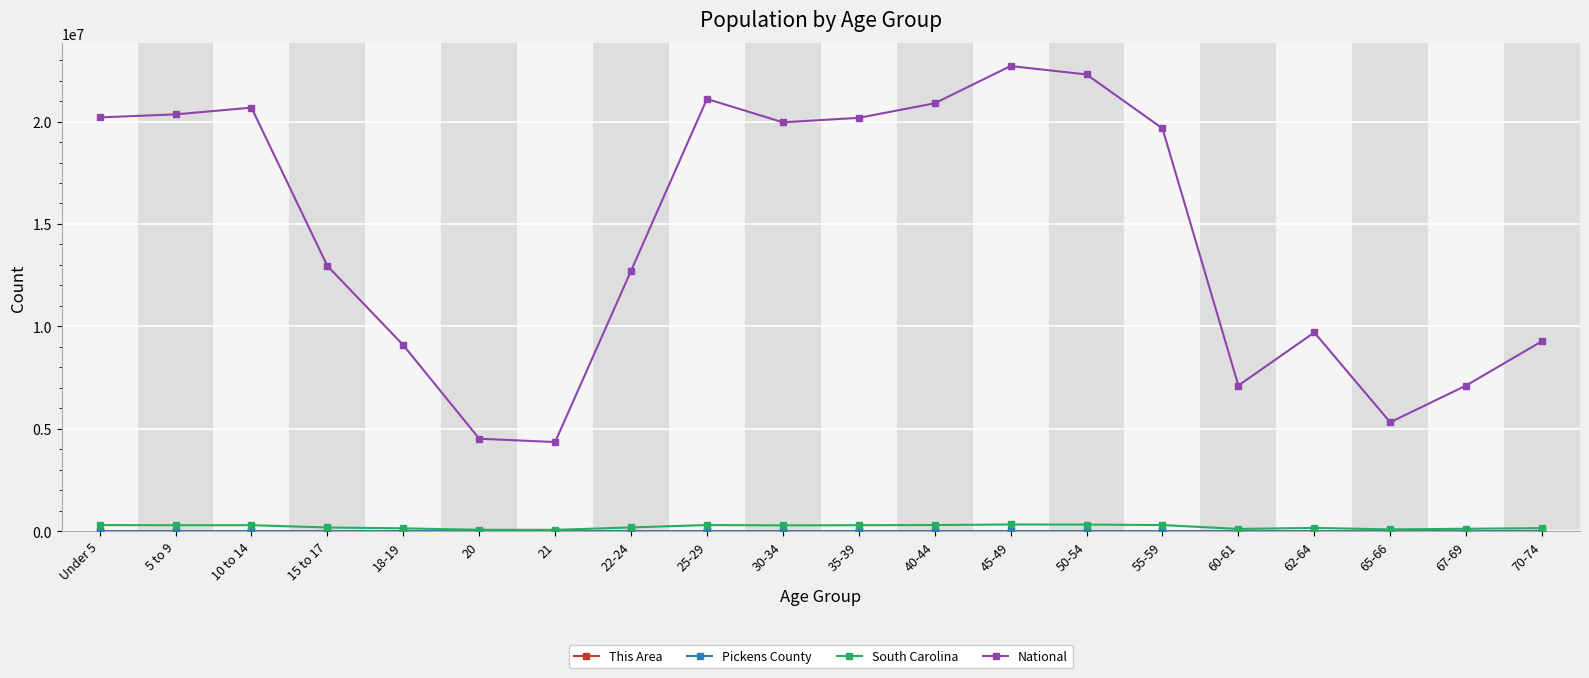

Count the number of data series in this chart.

4